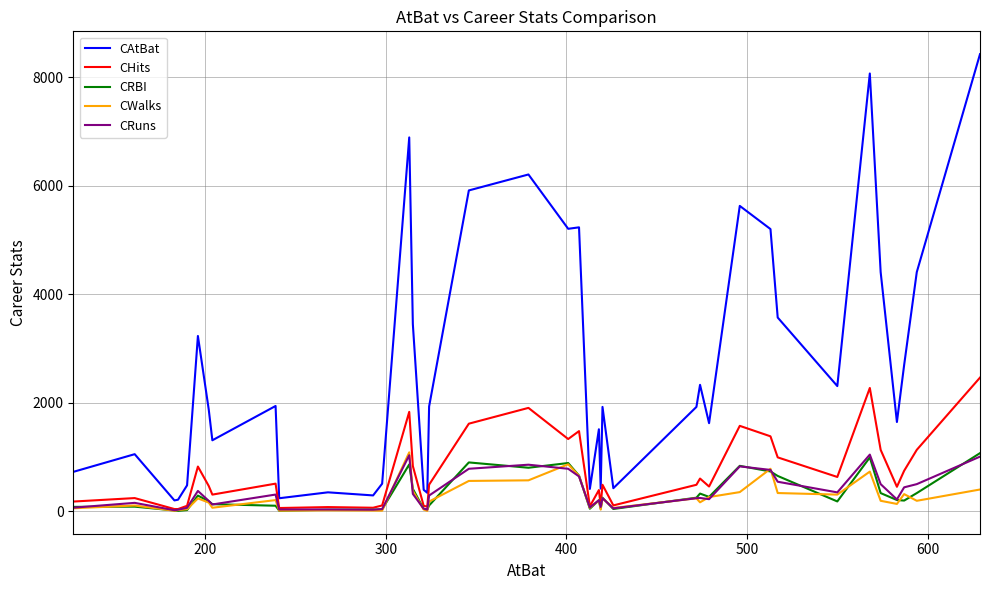

Which series has the largest total across all categories?

CAtBat